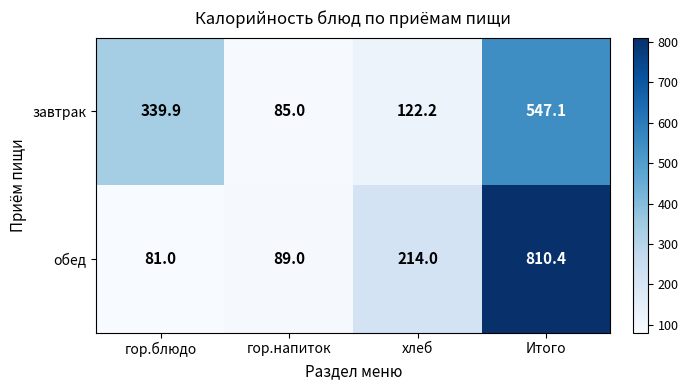

What is the difference between the обед values at хлеб and гор.блюдо?

133.0